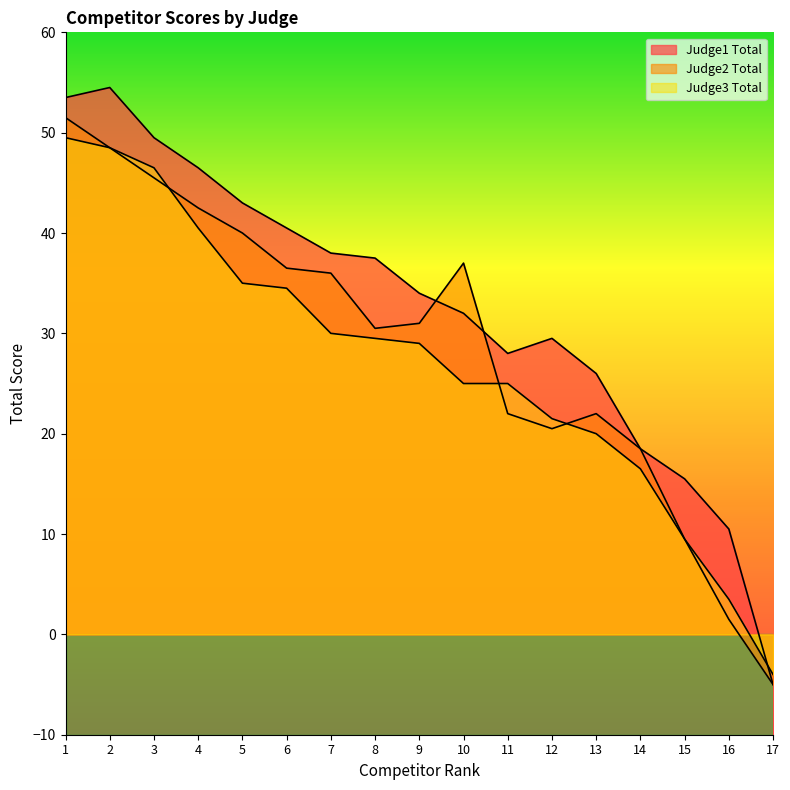

Reading left to right, list all the values displayed in this chart.

Judge1 Total: 1=53.5	2=54.5	3=49.5	4=46.5	5=43.0	6=40.5	7=38.0	8=37.5	9=34.0	10=32.0	11=28.0	12=29.5	13=26.0	14=18.5	15=15.5	16=10.5	17=-5.0
Judge2 Total: 1=51.5	2=48.5	3=45.5	4=42.5	5=40.0	6=36.5	7=36.0	8=30.5	9=31.0	10=37.0	11=22.0	12=20.5	13=22.0	14=18.5	15=9.5	16=1.5	17=-5.0
Judge3 Total: 1=49.5	2=48.5	3=46.5	4=40.5	5=35.0	6=34.5	7=30.0	8=29.5	9=29.0	10=25.0	11=25.0	12=21.5	13=20.0	14=16.5	15=9.5	16=3.5	17=-4.0